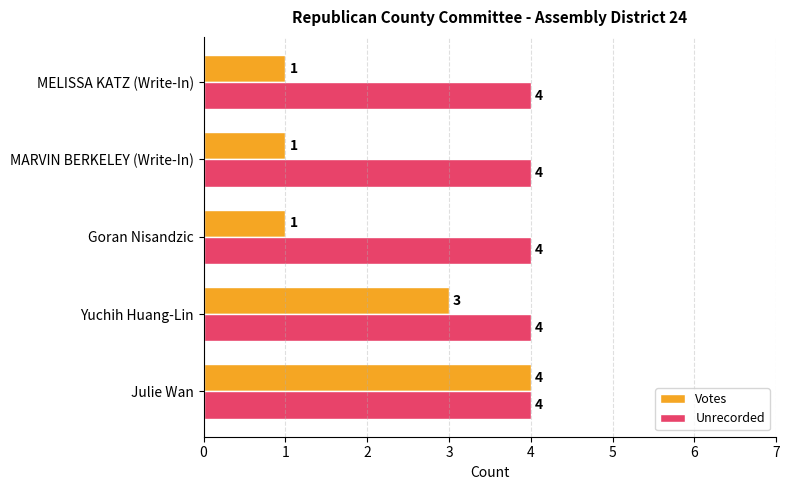

What are all the series names shown in the legend?

Votes, Unrecorded